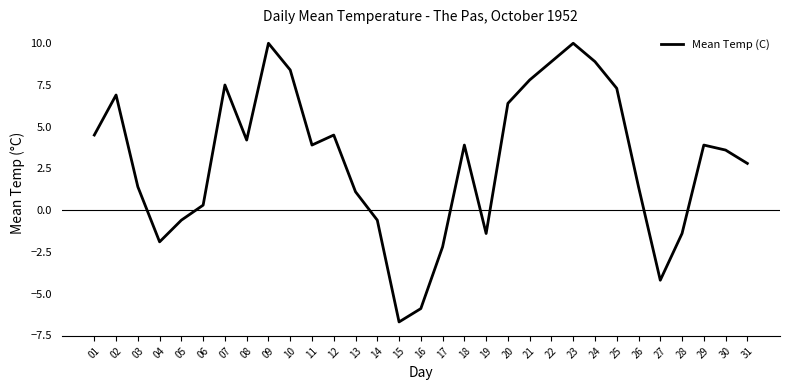

True or false: the data shows 4.5 at 12.

True